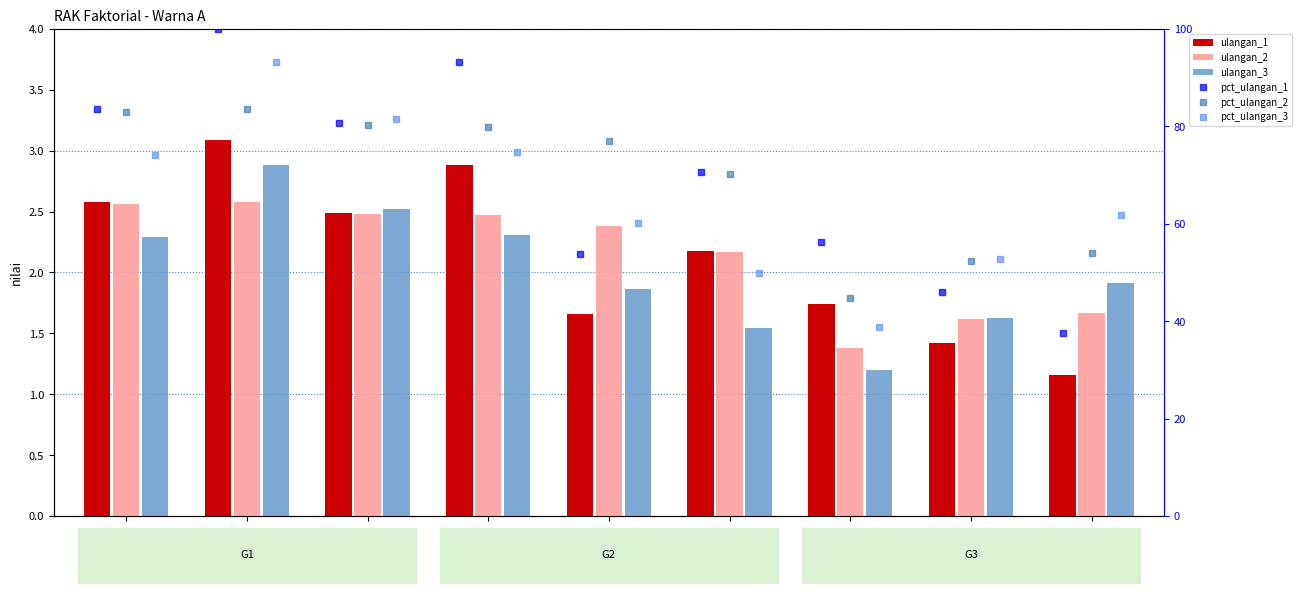

Rank the series by their maximum value, from lowest to highest.

ulangan_2, ulangan_3, ulangan_1, pct_ulangan_2, pct_ulangan_3, pct_ulangan_1